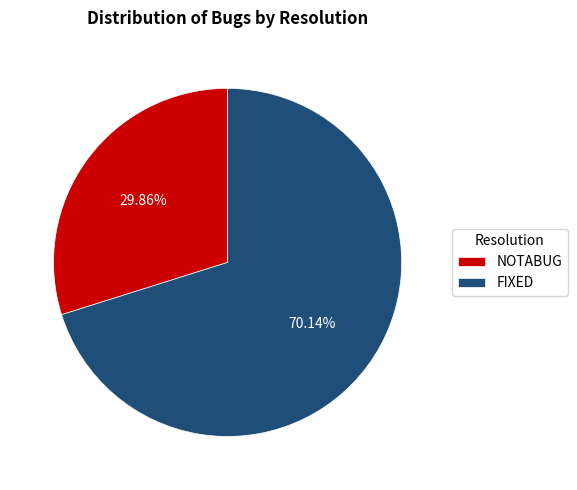

Do NOTABUG and FIXED together represent more than half of the pie?

Yes